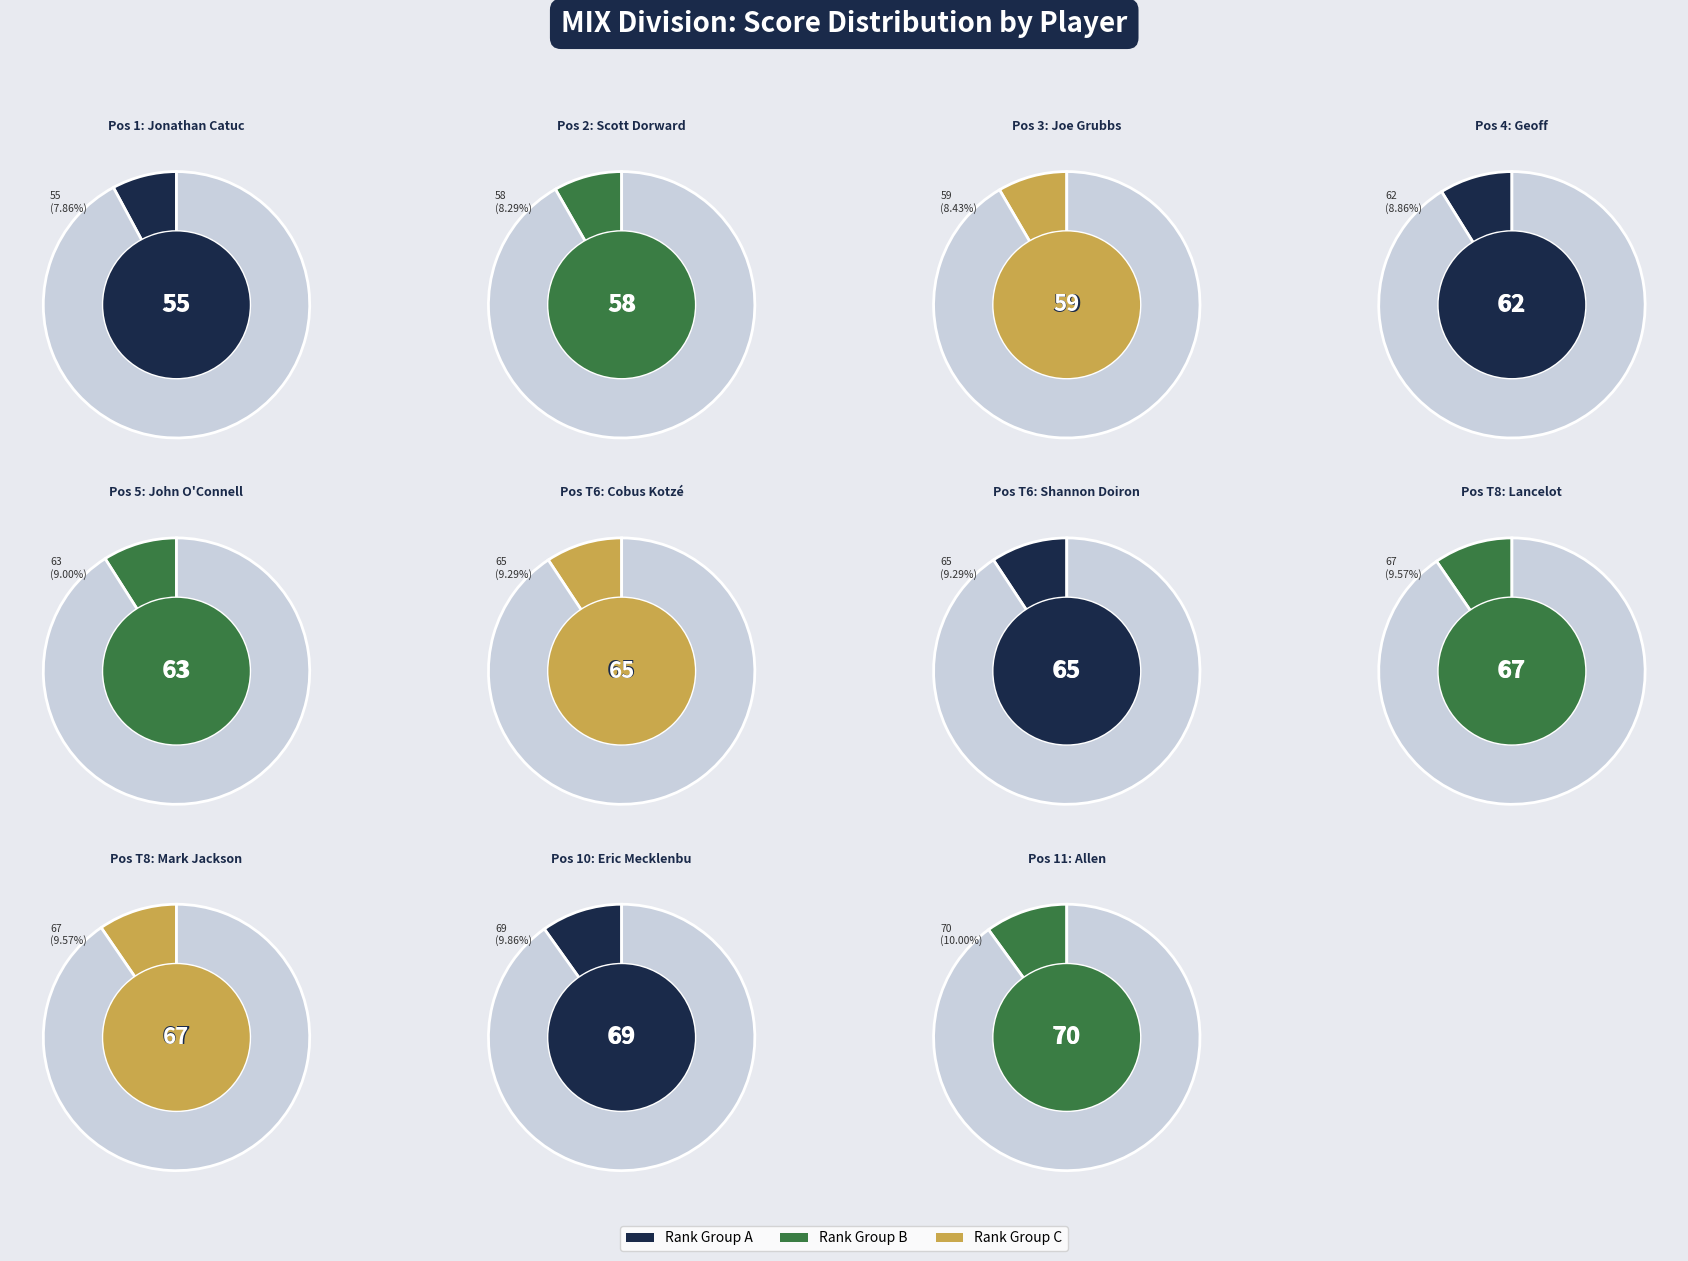

Rank the categories by value from highest to lowest.

Allen, Eric Mecklenburg, Lancelot, Mark Jackson, Cobus Kotzé, Shannon Doiron, John O'Connell, Geoff, Joe Grubbs, Scott Dorward, Jonathan Catuccio